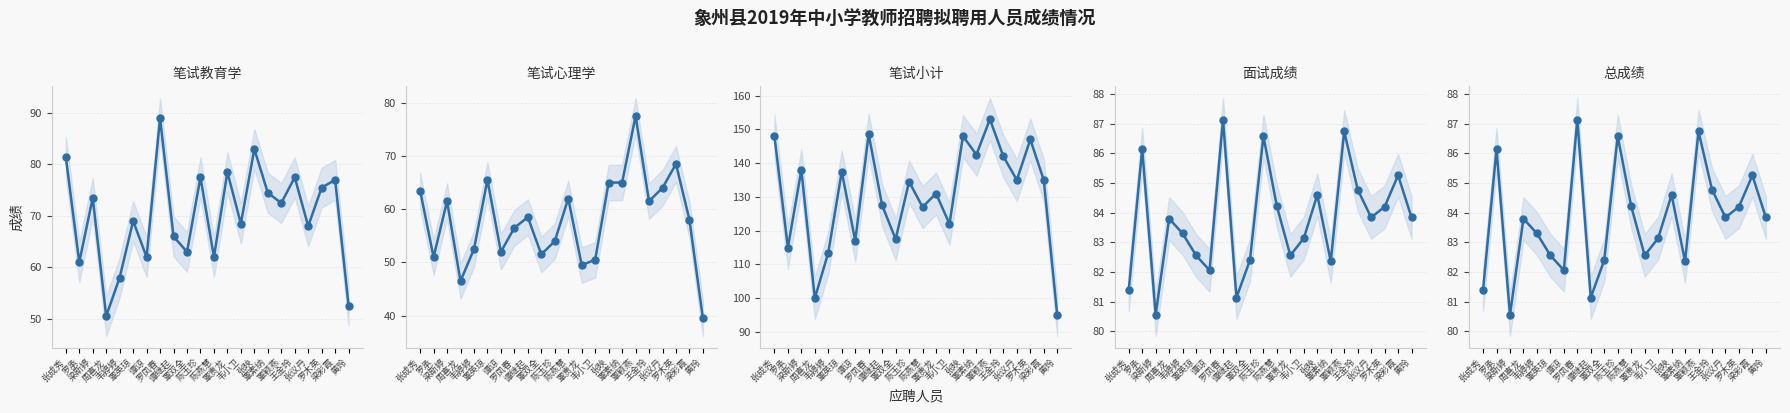

The value of 笔试教育学 at 谭谅 is 62.0. True or false?

True